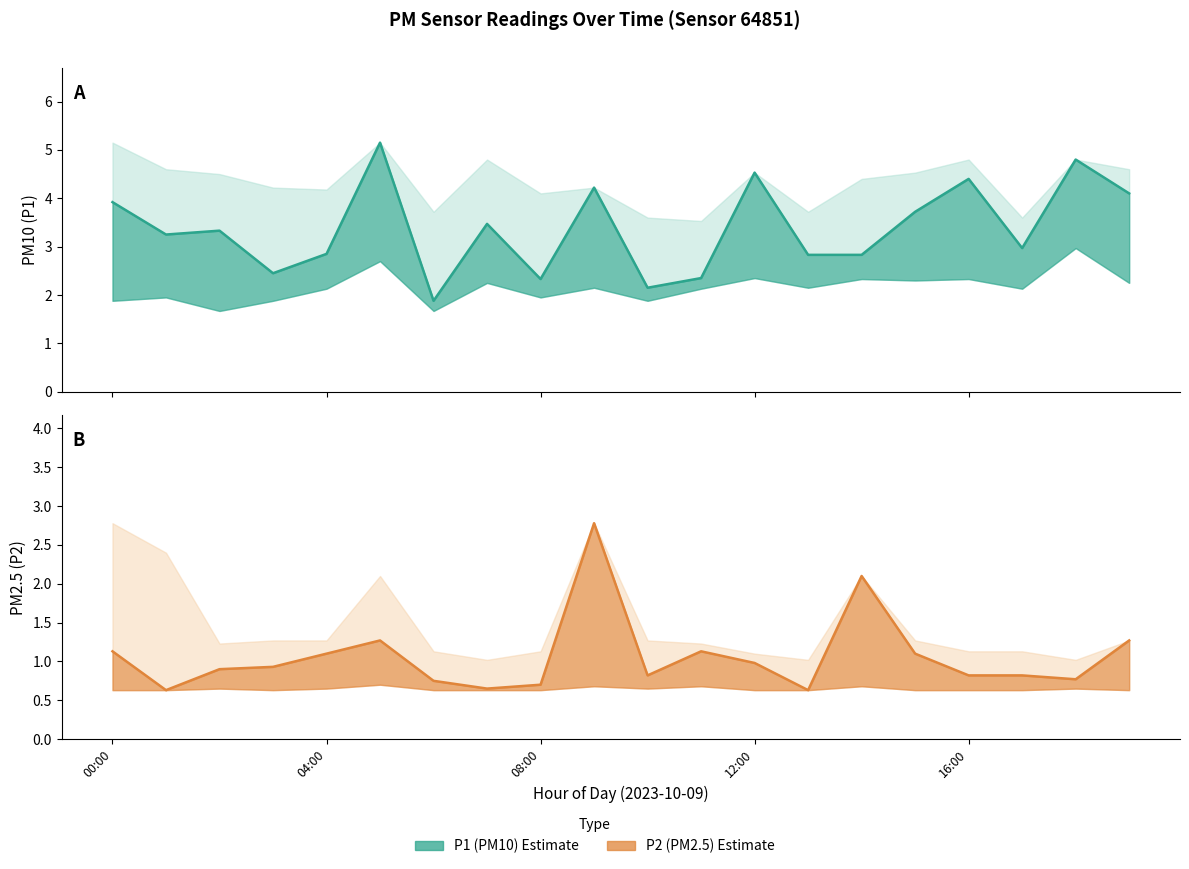

What is the spread (max minus min) of values at 04:00?

1.8